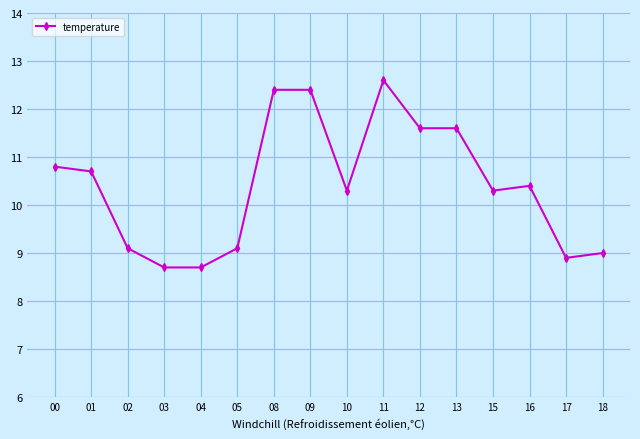

True or false: the data has more than 1 interior local peaks.

True